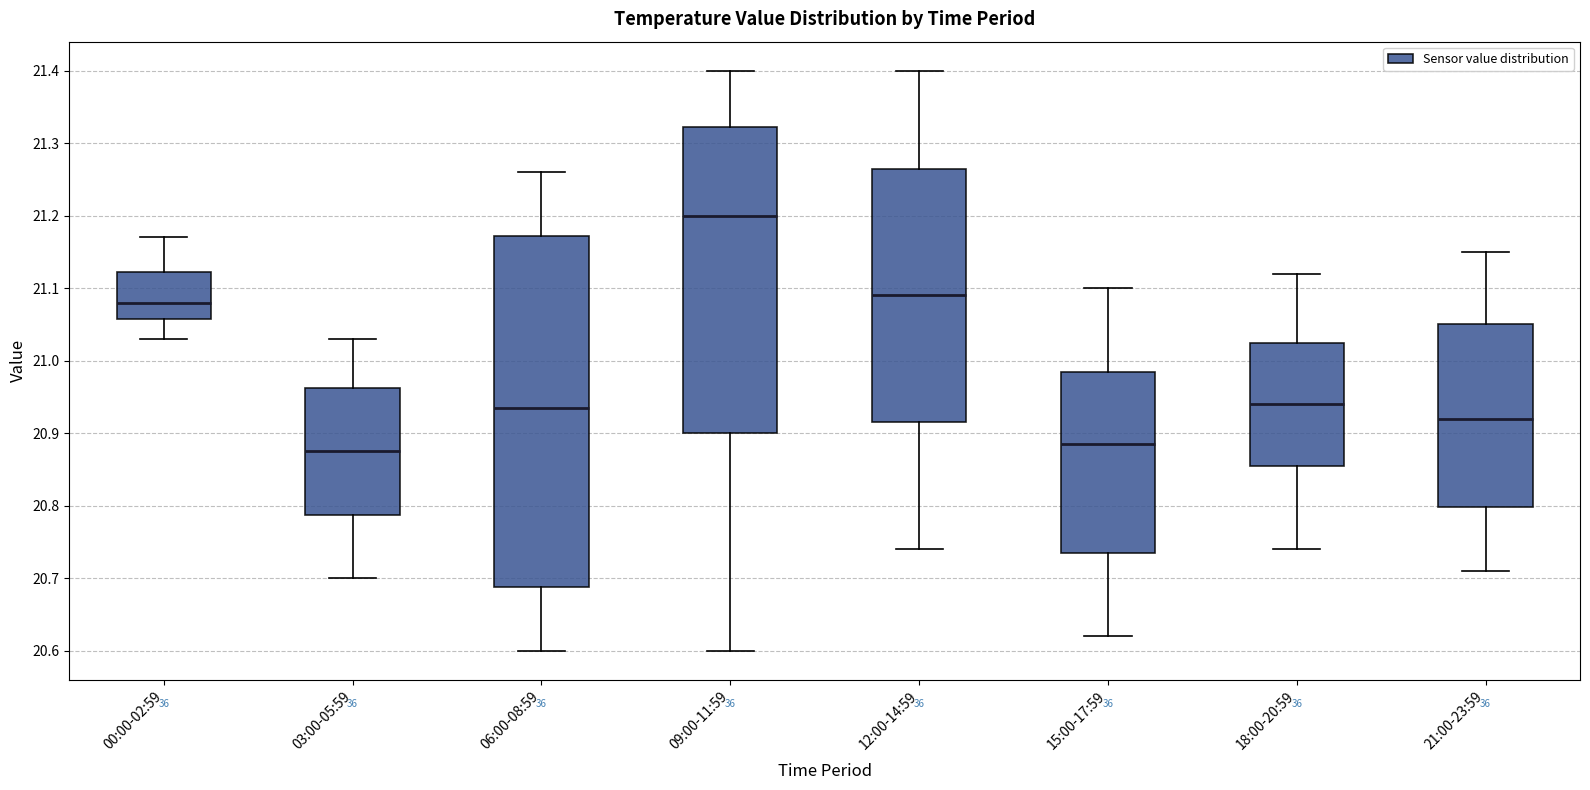

Reading left to right, transcribe this box plot: for each box, give where its median line is, the range the box spans, and where its two whiskers end, as read against the y-axis. The values are not printed on the chart, so give them approximately, as read against the axis.

00:00-02:59: median 21.08, box 21.06 to 21.12, whiskers 21.03 to 21.17
03:00-05:59: median 20.88, box 20.79 to 20.96, whiskers 20.70 to 21.03
06:00-08:59: median 20.94, box 20.69 to 21.17, whiskers 20.60 to 21.26
09:00-11:59: median 21.20, box 20.90 to 21.32, whiskers 20.60 to 21.40
12:00-14:59: median 21.09, box 20.92 to 21.27, whiskers 20.74 to 21.40
15:00-17:59: median 20.89, box 20.74 to 20.99, whiskers 20.62 to 21.10
18:00-20:59: median 20.94, box 20.86 to 21.03, whiskers 20.74 to 21.12
21:00-23:59: median 20.92, box 20.80 to 21.05, whiskers 20.71 to 21.15